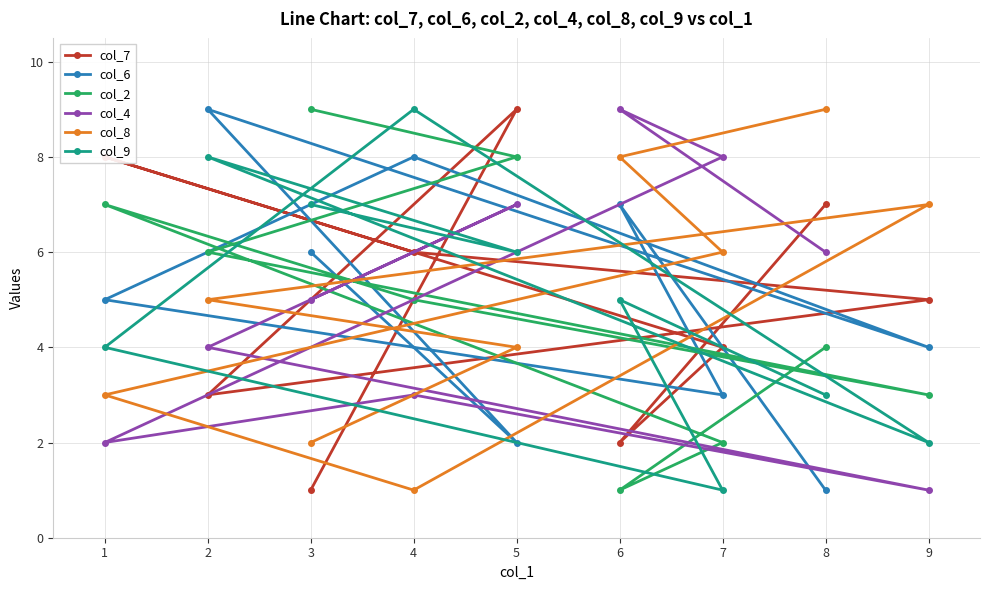

Rank the categories by col_8 value from lowest to highest.

4, 3, 1, 5, 2, 7, 9, 6, 8